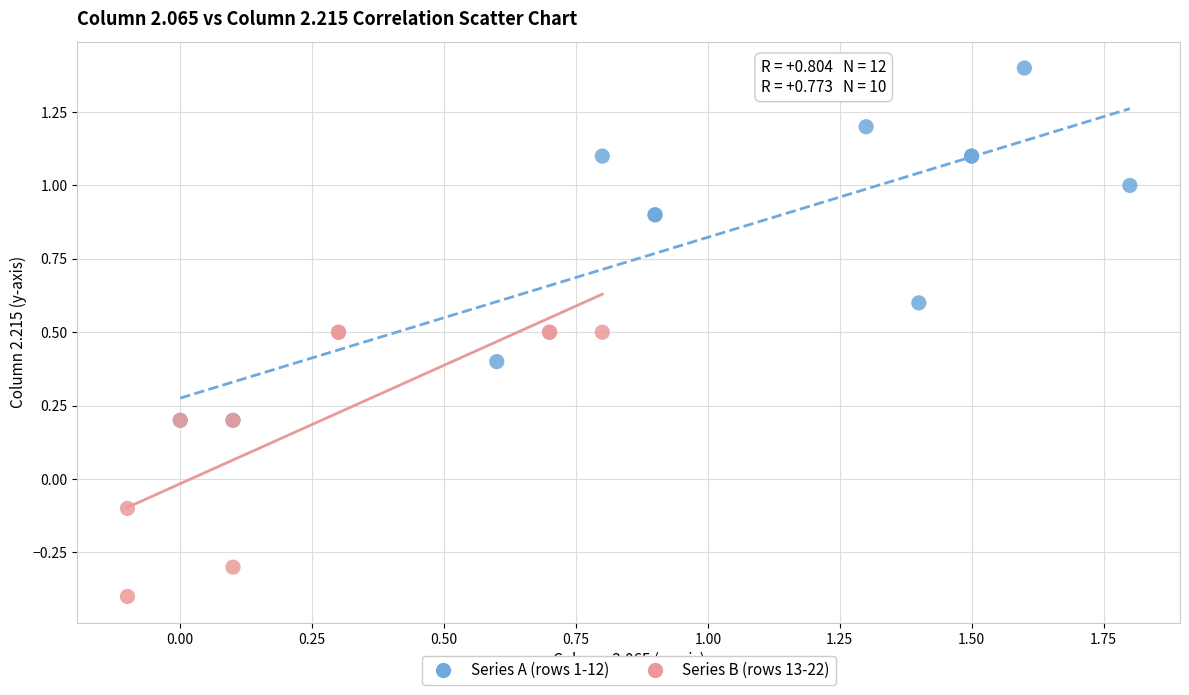

Which series contains the lowest Y value?

Series B (rows 13-22)